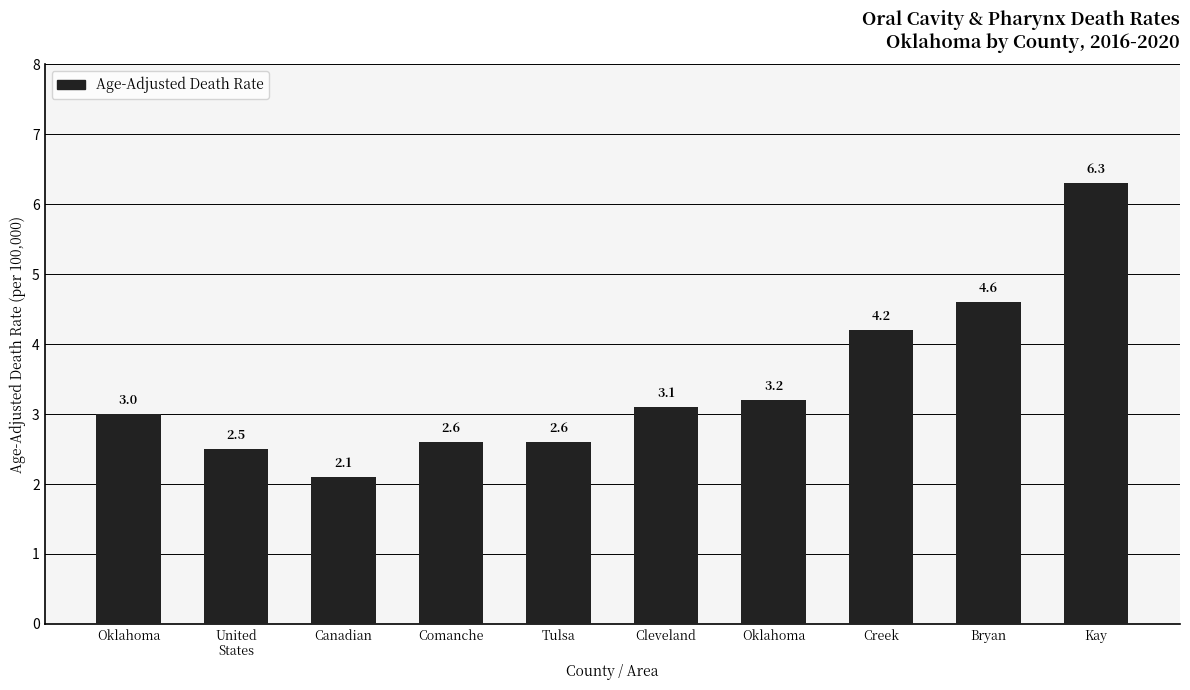

Does the chart contain stacked bars?

No